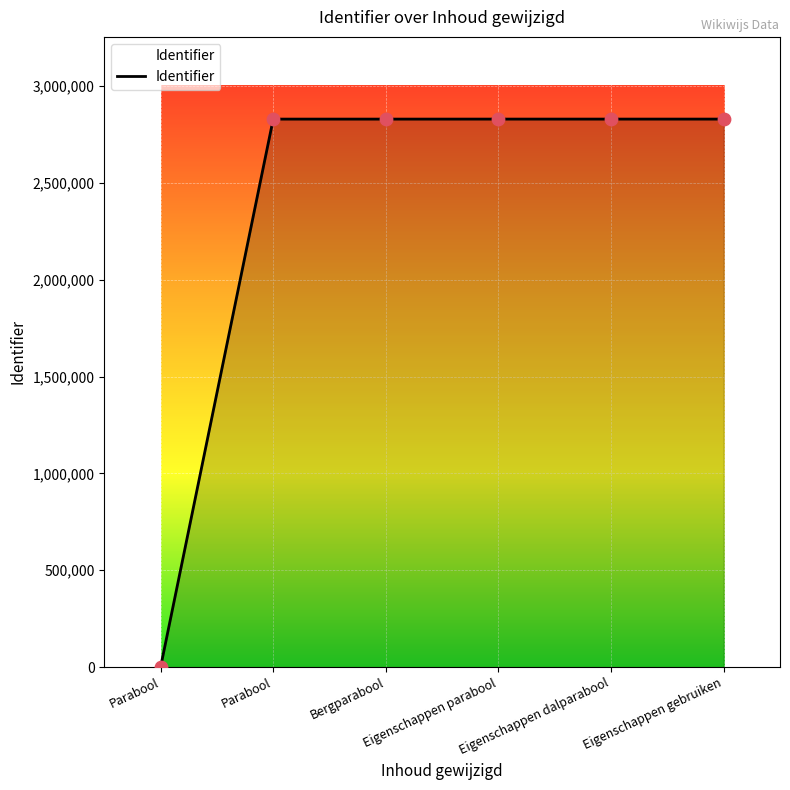

How many series are shown in this chart?

1